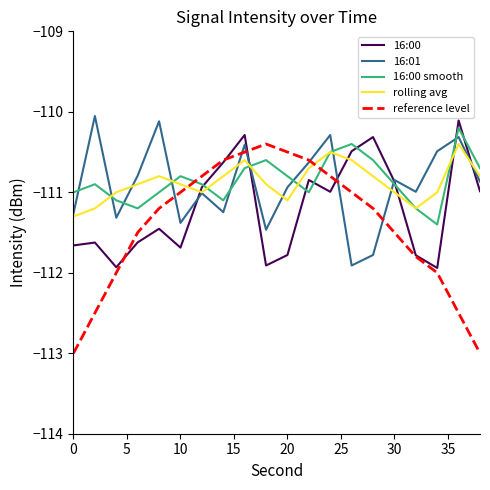

Which series has the widest spread of values?

reference level